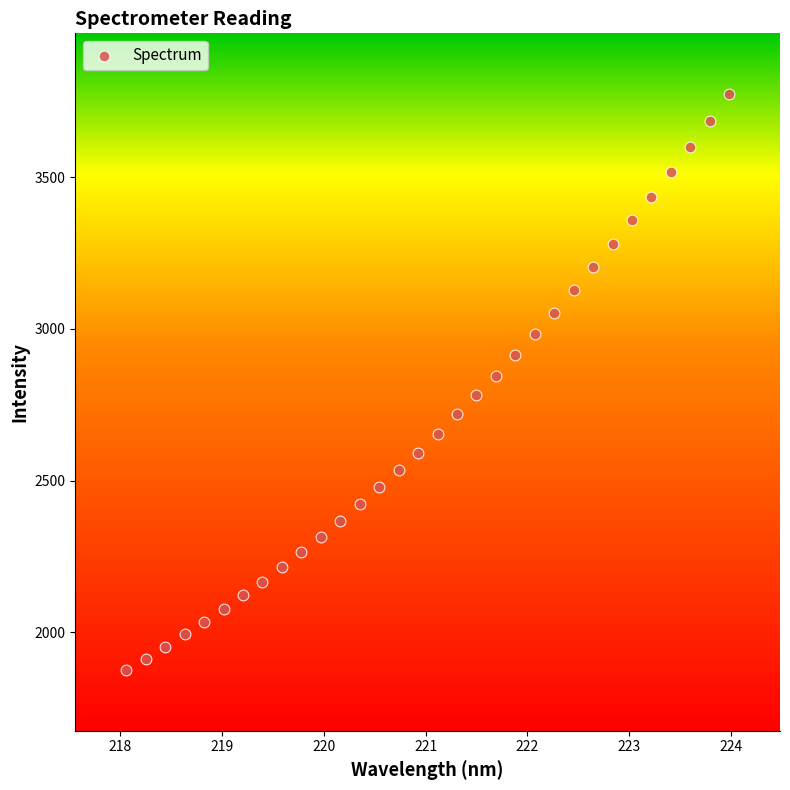

What is the range of X values (max minus min)?

5.9